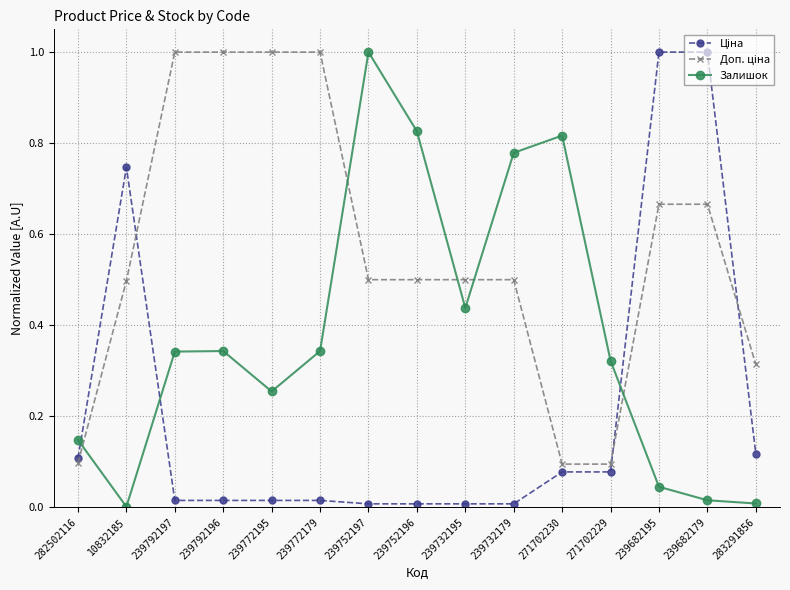

True or false: Залишок has a value of 0.0 at 239682195.

True